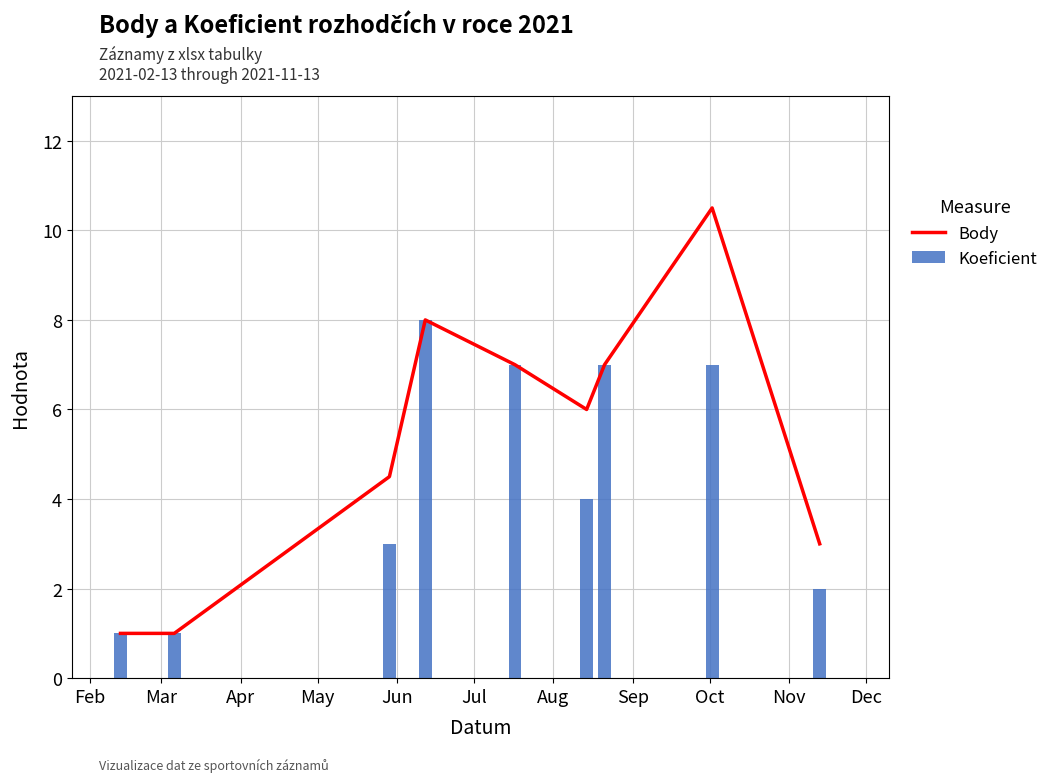

What is the difference between the maximum and minimum values in the Koeficient series?

7